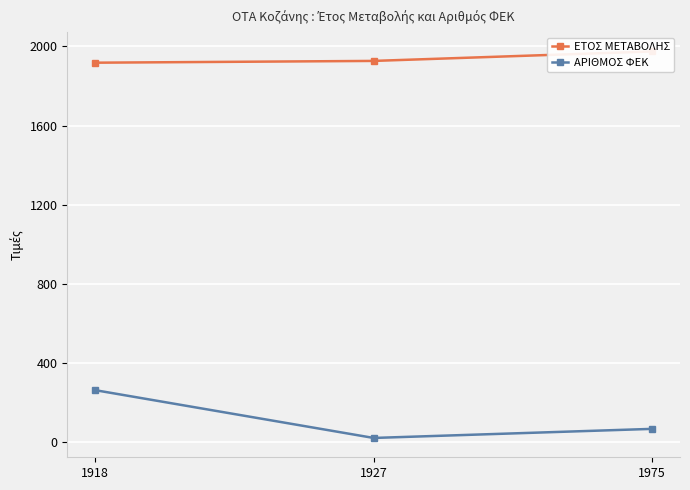

List the labels in order of ΑΡΙΘΜΟΣ ΦΕΚ value, smallest first.

1927, 1975, 1918